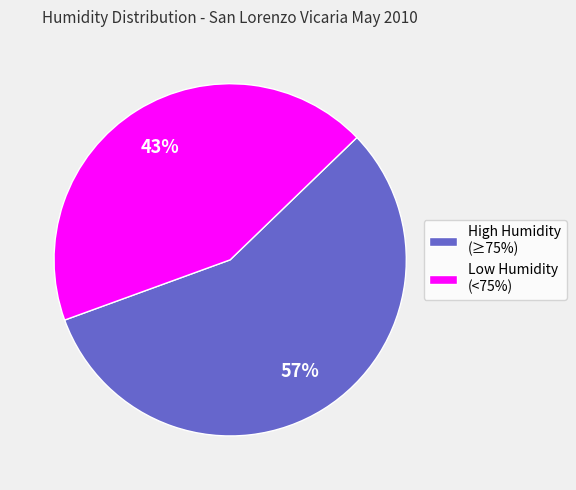

Approximately how many times larger is the value at High Humidity (≥75%) compared to Low Humidity (<75%)?

1.3